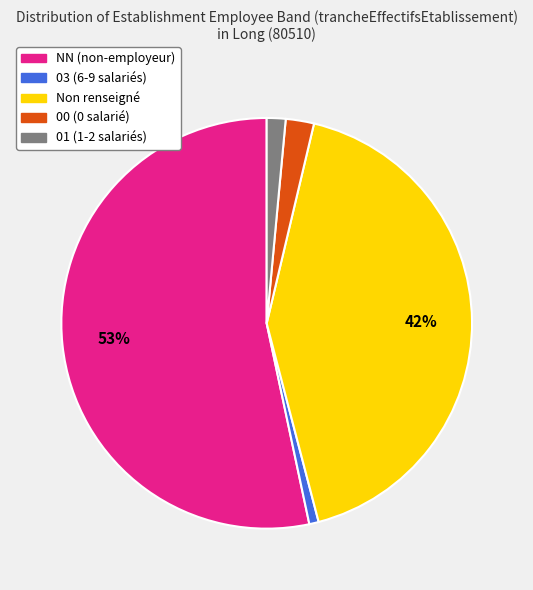

Does any single category account for the majority?

Yes